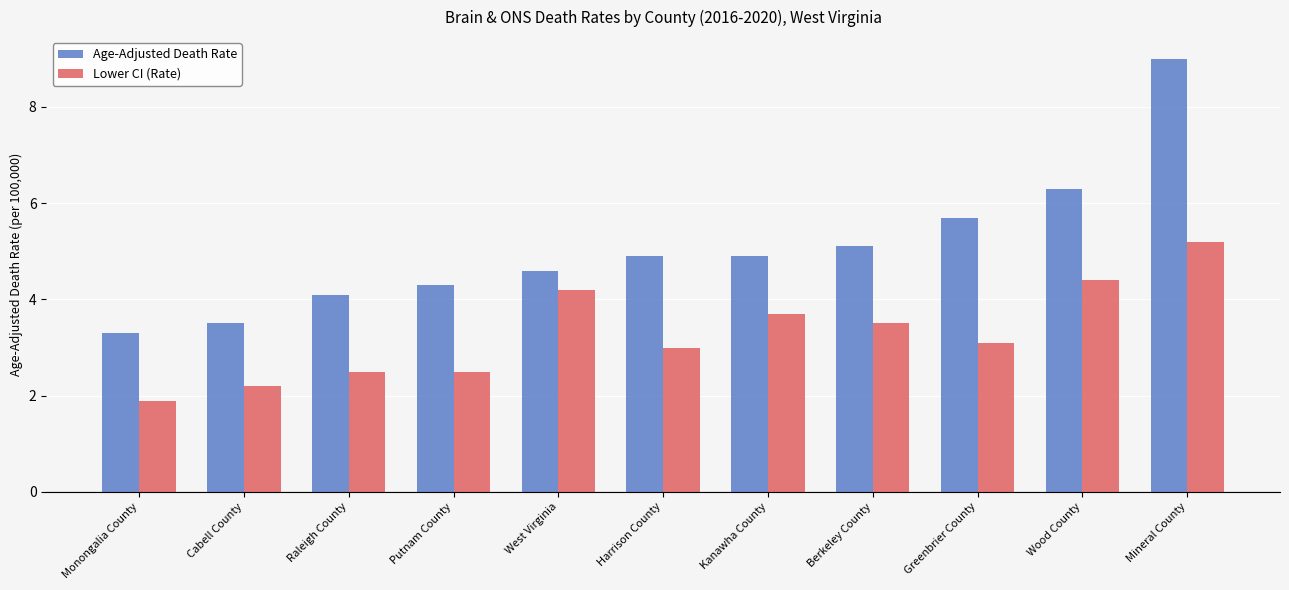

At which category is the sum across all series the highest?

Mineral County